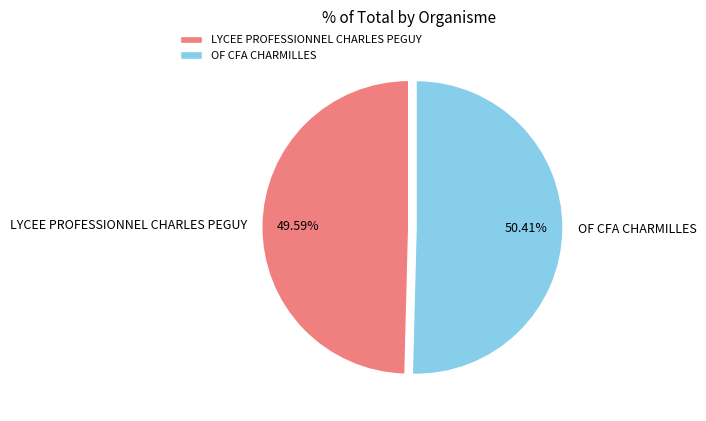

Does OF CFA CHARMILLES account for over 50% of the chart?

Yes